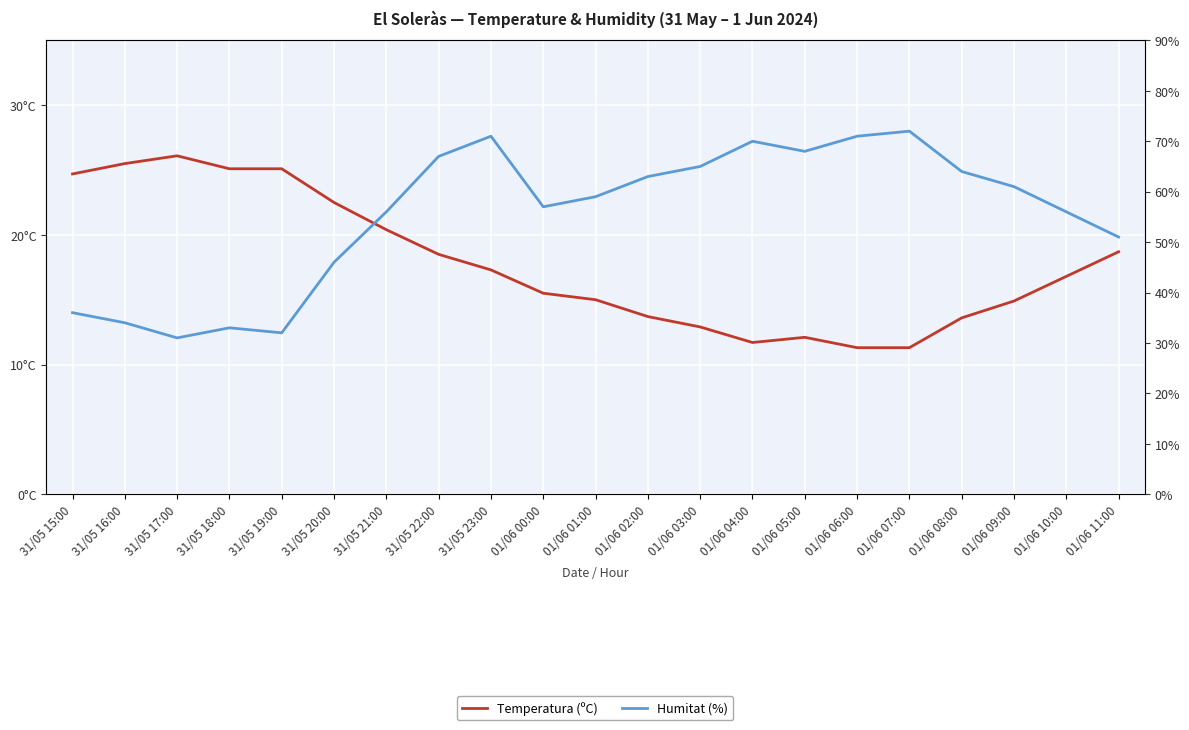

List the labels in order of Temperatura (ºC) value, smallest first.

01/06 06:00, 01/06 07:00, 01/06 04:00, 01/06 05:00, 01/06 03:00, 01/06 08:00, 01/06 02:00, 01/06 09:00, 01/06 01:00, 01/06 00:00, 01/06 10:00, 31/05 23:00, 31/05 22:00, 01/06 11:00, 31/05 21:00, 31/05 20:00, 31/05 15:00, 31/05 18:00, 31/05 19:00, 31/05 16:00, 31/05 17:00